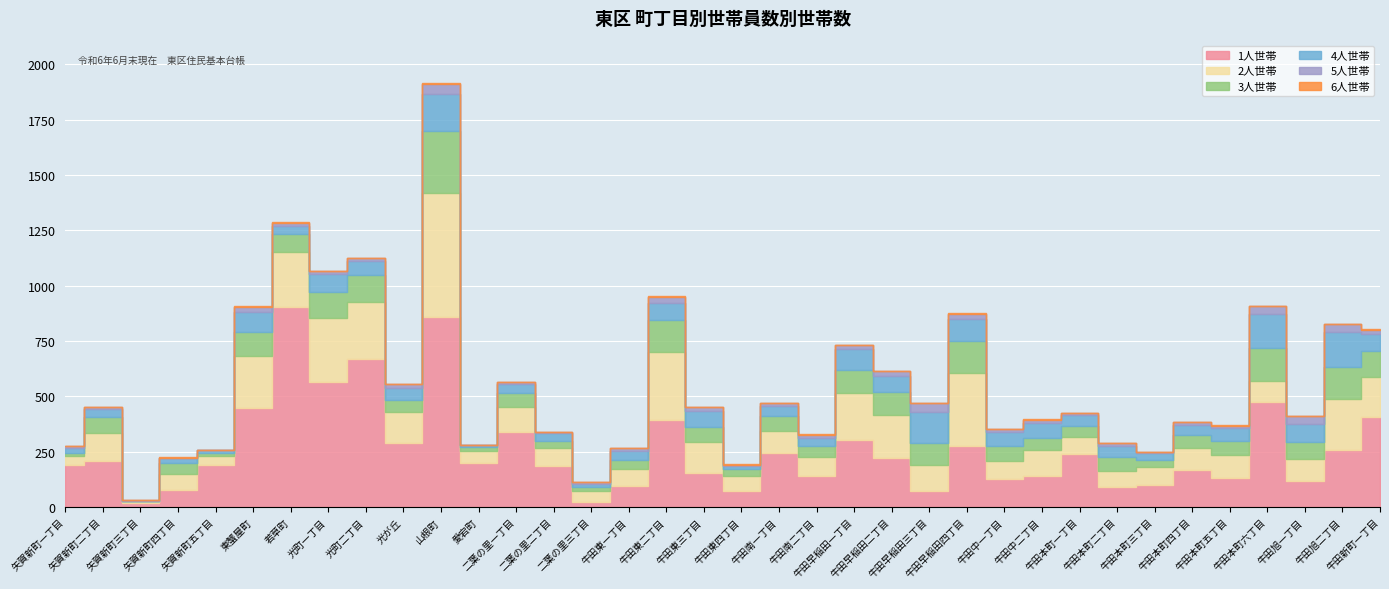

True or false: 3人世帯 and 5人世帯 cross at least once.

False